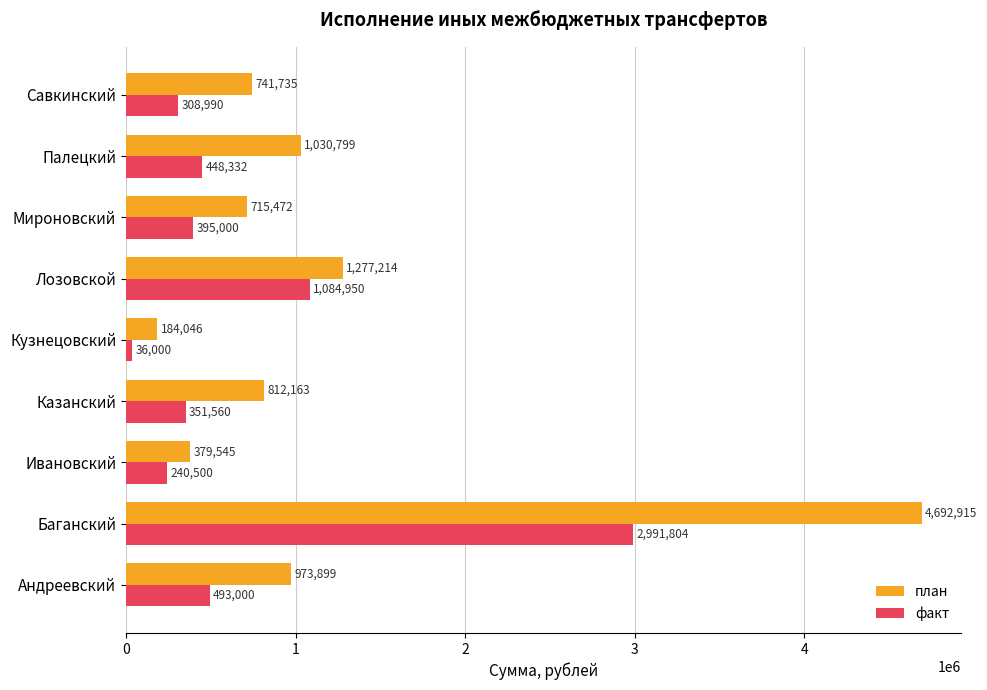

At which label does факт reach its peak?

Баганский